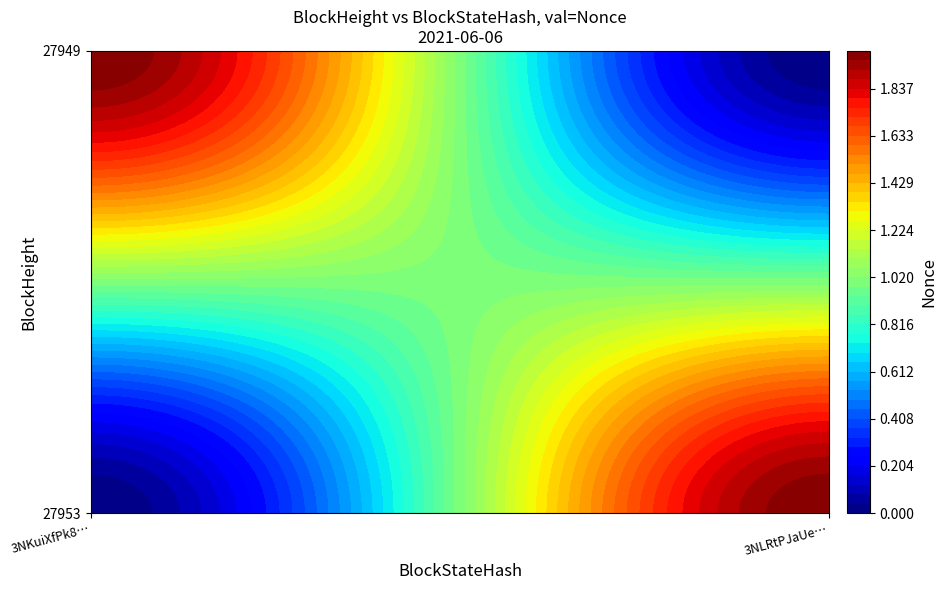

What is the total value across all series at 0?

2